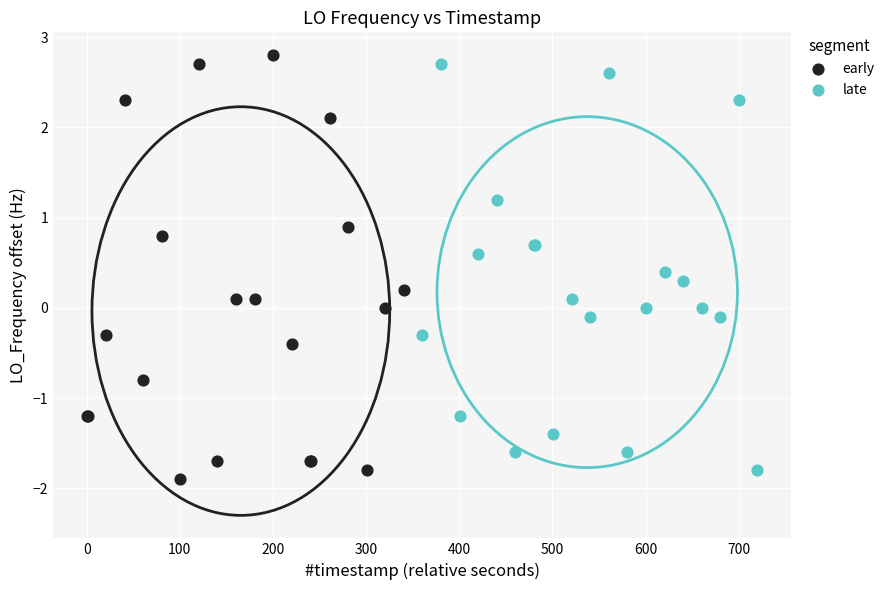

Which series contains the lowest Y value?

early